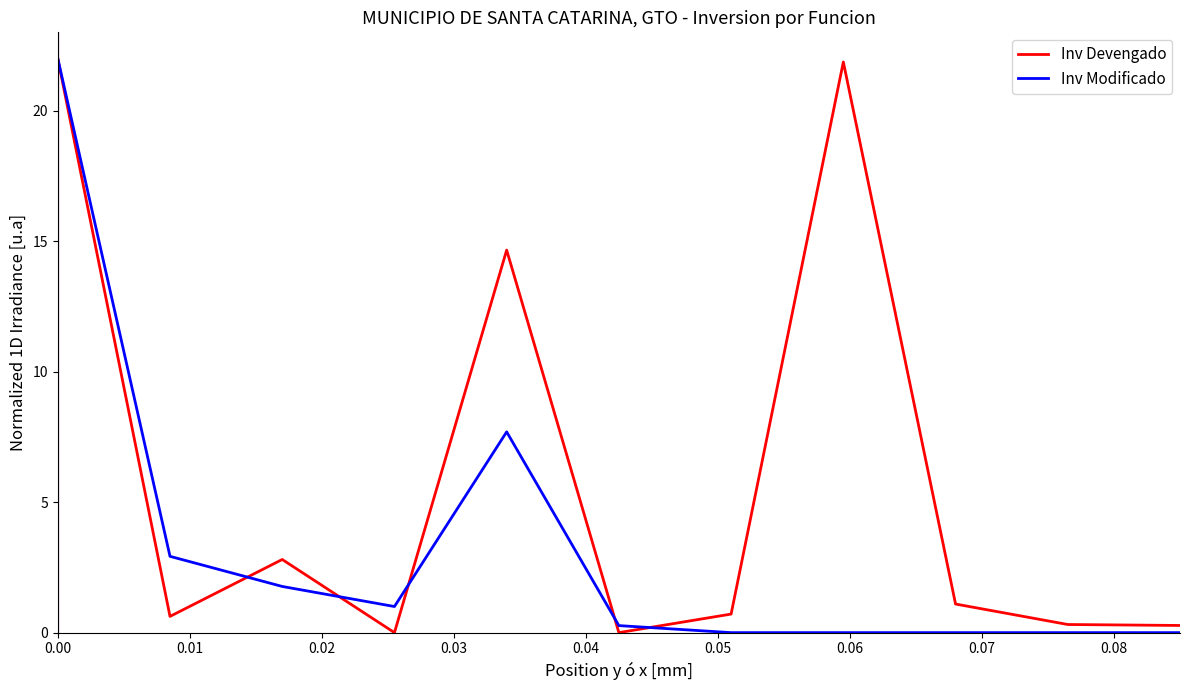

Which series has the largest total across all categories?

Inv Devengado